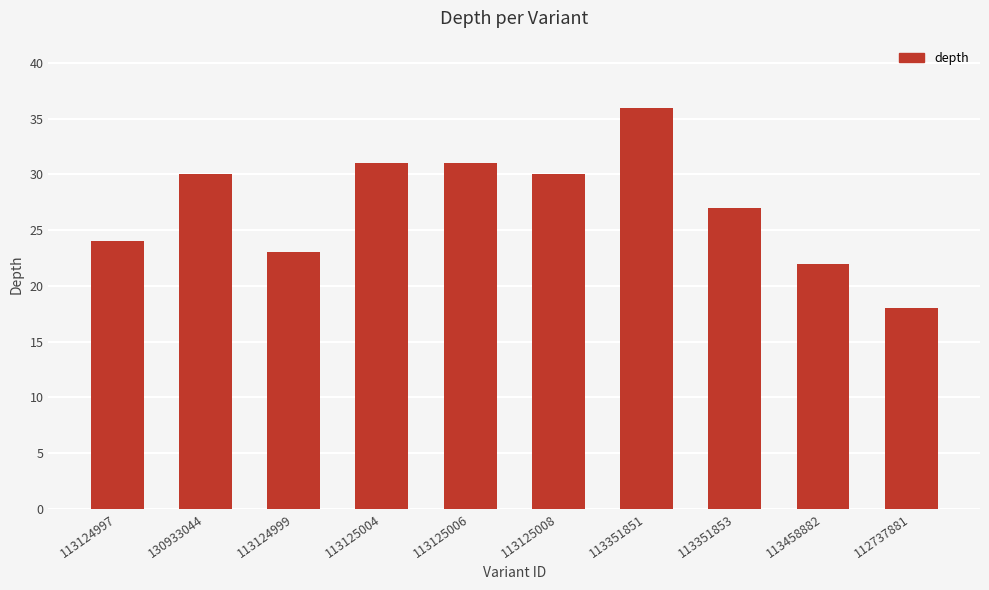

Reading right to left, what are all the values shown in this chart?

18	22	27	36	30	31	31	23	30	24